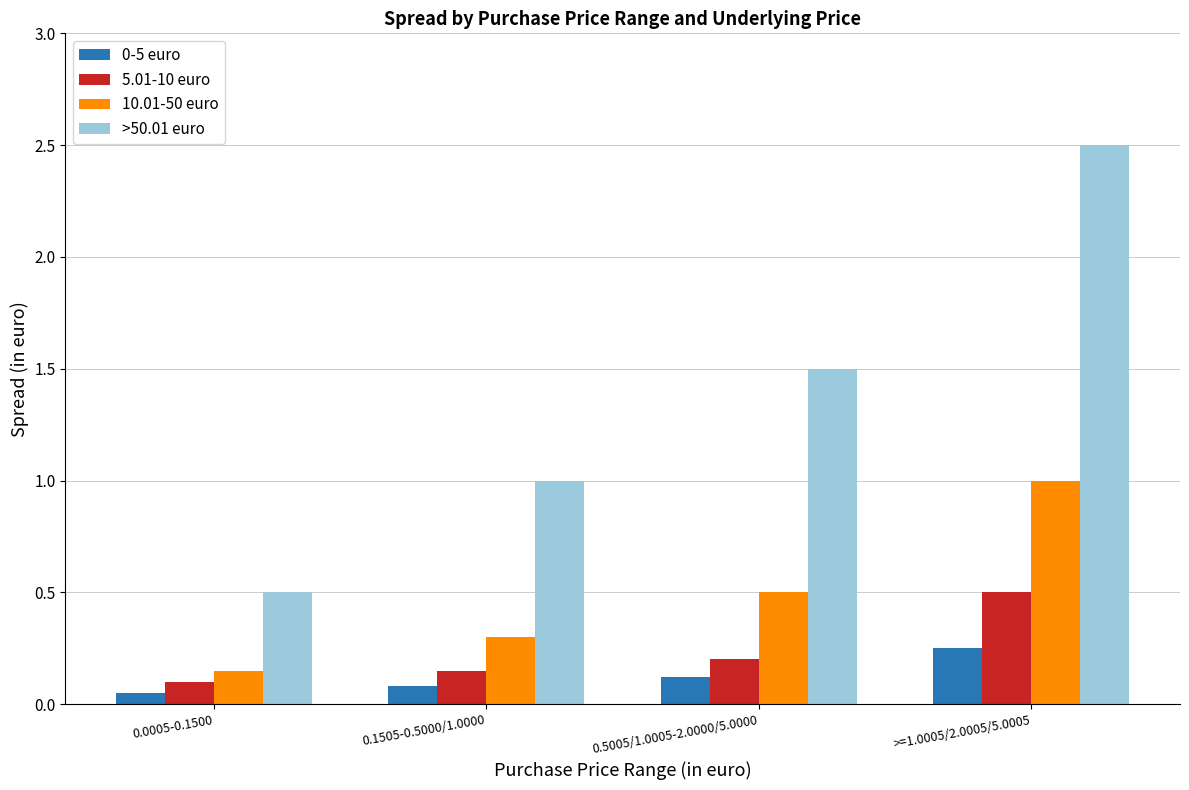

At how many categories does at least one series exceed 0?

4